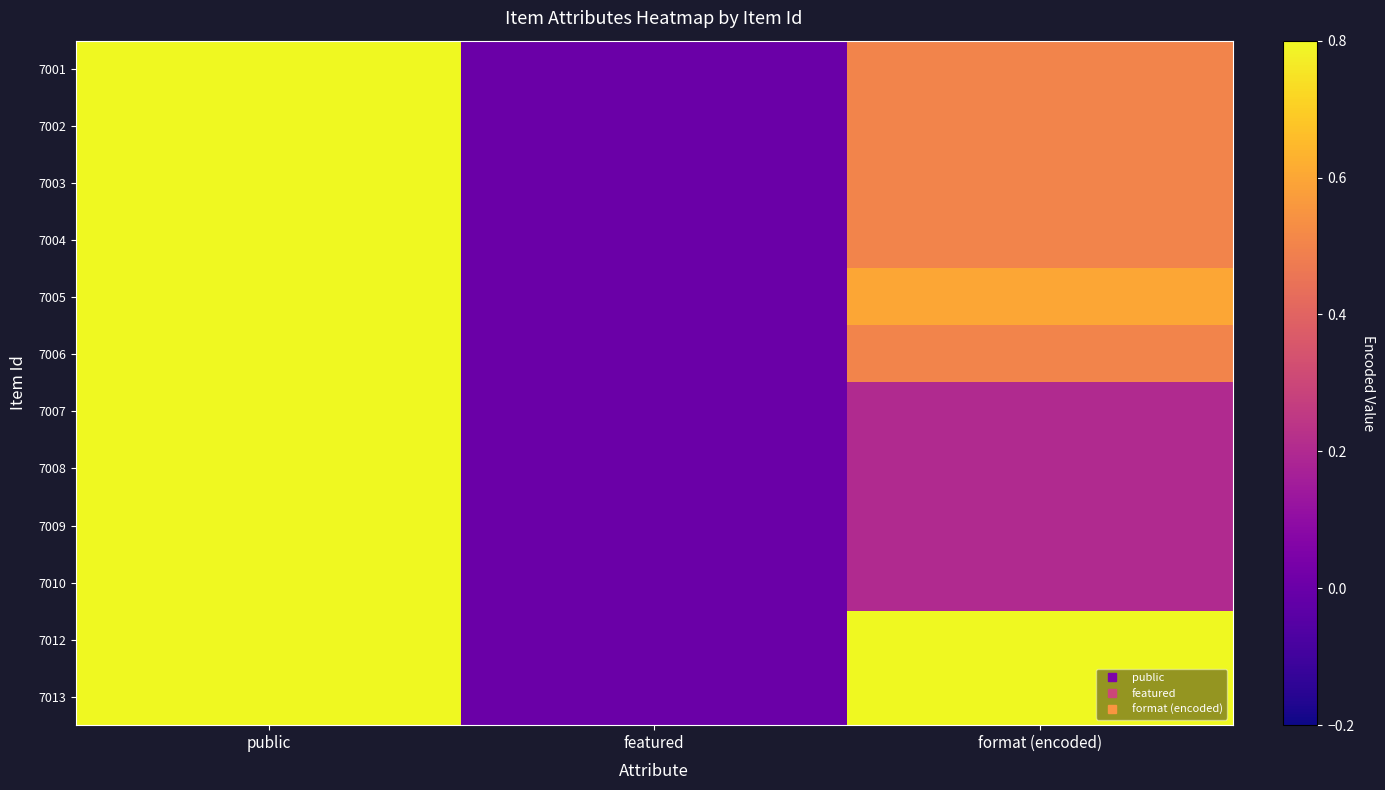

What is the maximum value shown in the chart?

1.0